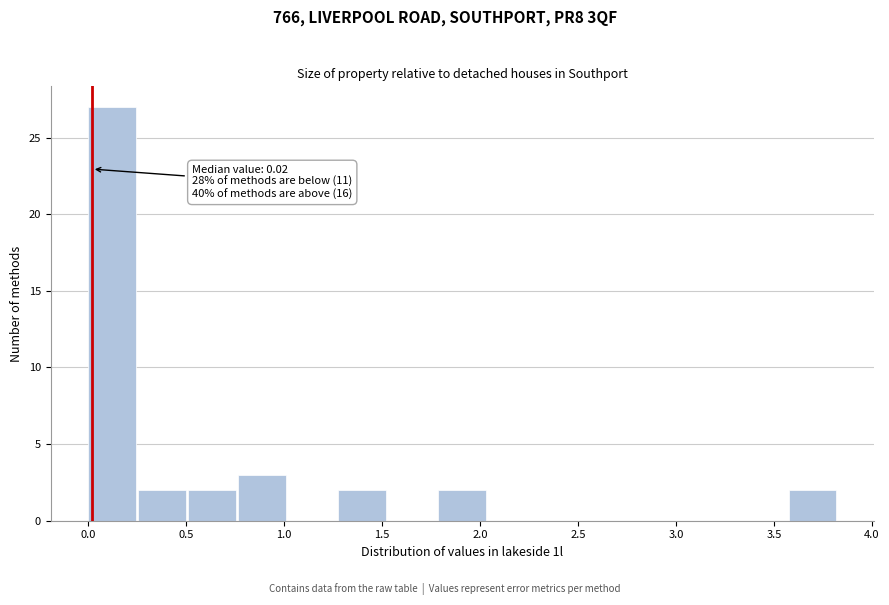

Over which range of the x-axis is the bar tallest?

0.00 to 0.25